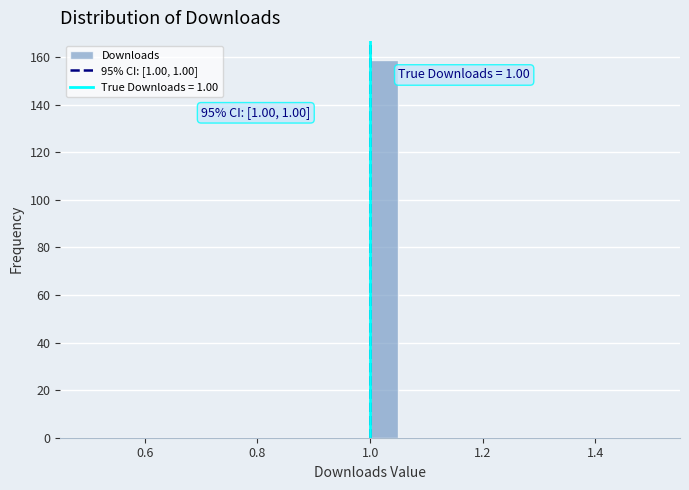

Around what value on the x-axis is the tallest bar? Give the approximate position of its centre, as read against the axis.

1.02